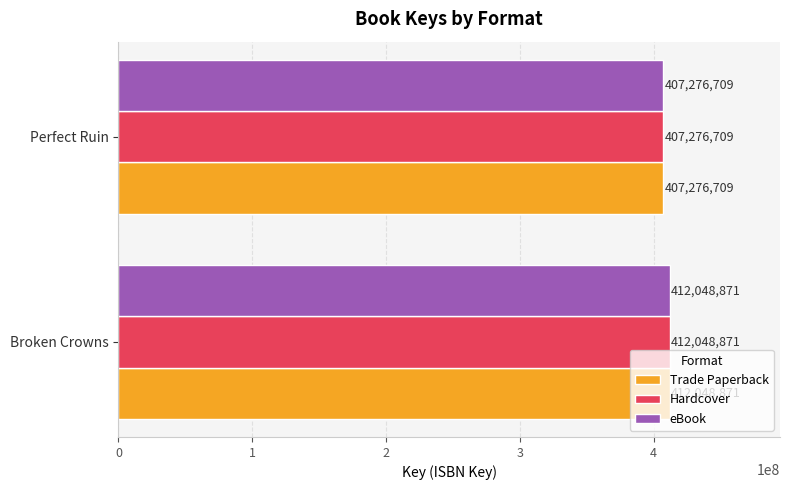

The value of eBook at Perfect Ruin is 407276709. True or false?

True